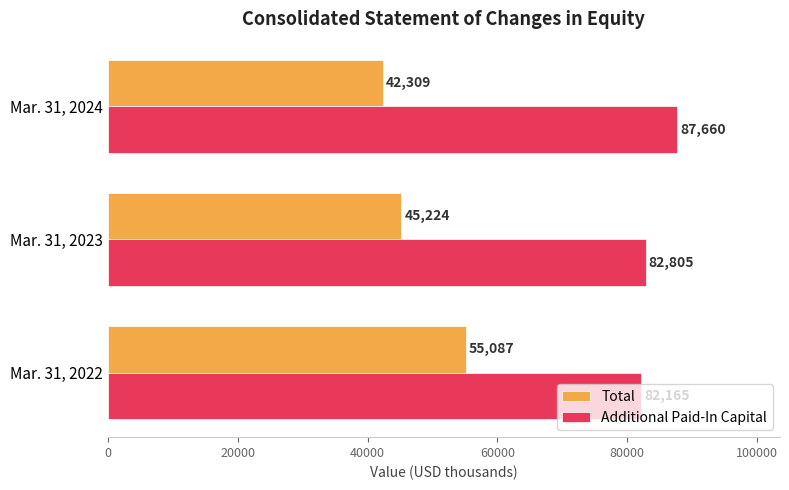

Which series has the largest range (max minus min)?

Total